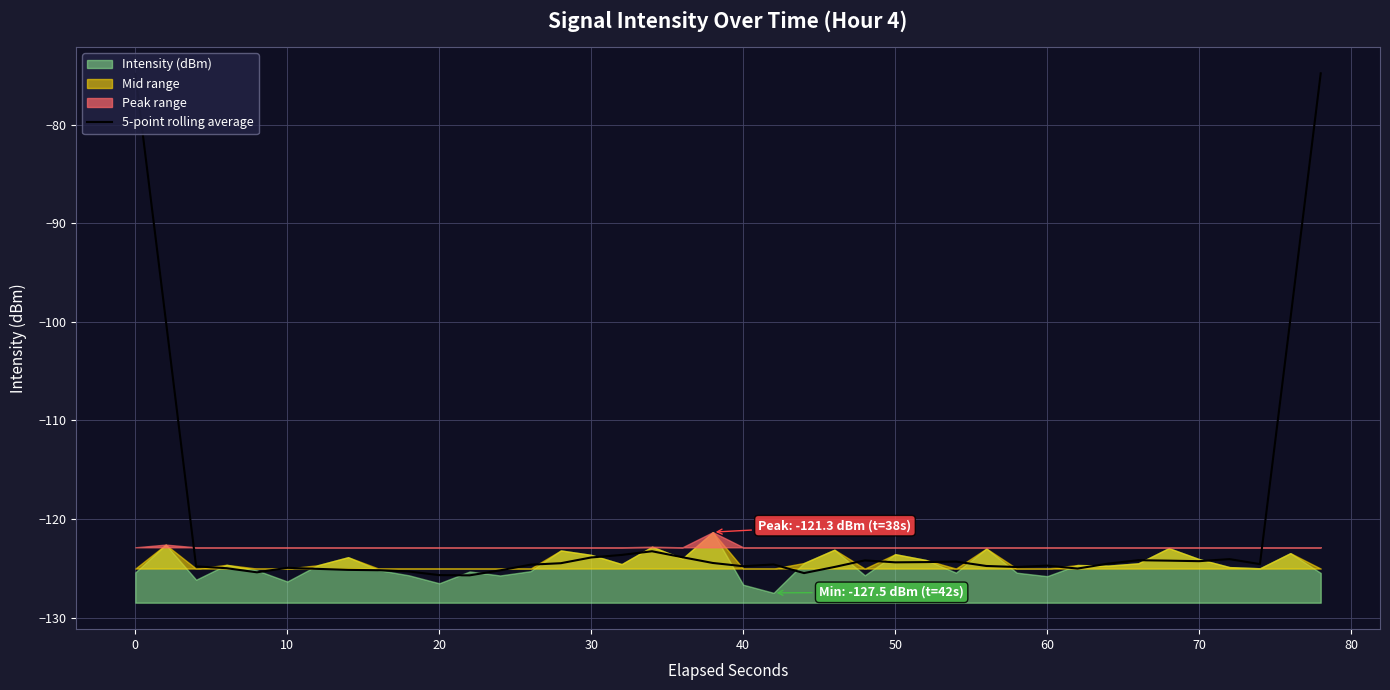

Reading right to left, list all the values displayed in this chart.

-74.8	-99.8	-124.6	-124.1	-124.3	-124.2	-124.2	-124.5	-125.0	-124.7	-124.9	-124.8	-124.3	-124.4	-124.4	-124.2	-124.9	-125.5	-124.6	-124.8	-124.5	-123.9	-123.3	-123.6	-123.9	-124.5	-124.6	-125.2	-125.7	-125.7	-125.3	-125.2	-125.2	-125.1	-125.0	-125.4	-125.0	-124.8	-99.8	-74.8